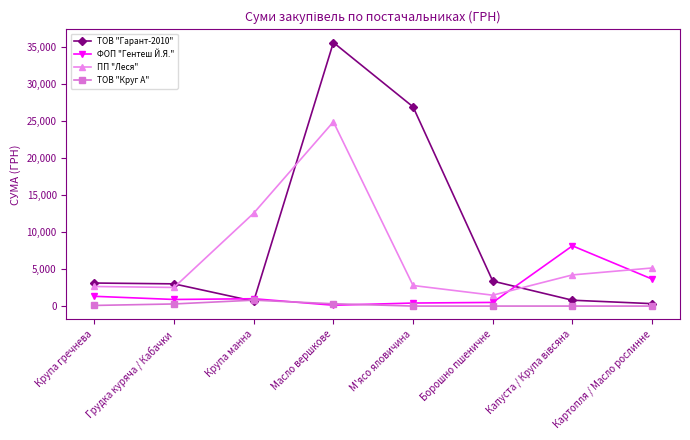

True or false: ТОВ "Круг А" and ПП "Леся" intersect in this chart.

False